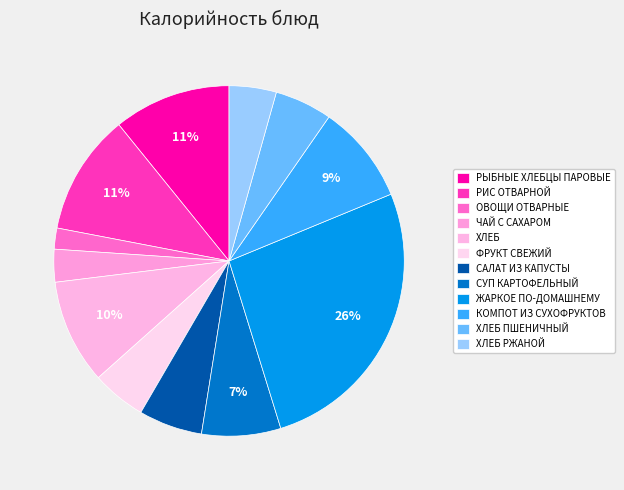

To the nearest percent, what is the difference between the САЛАТ ИЗ КАПУСТЫ and СУП КАРТОФЕЛЬНЫЙ slice percentages?

1%